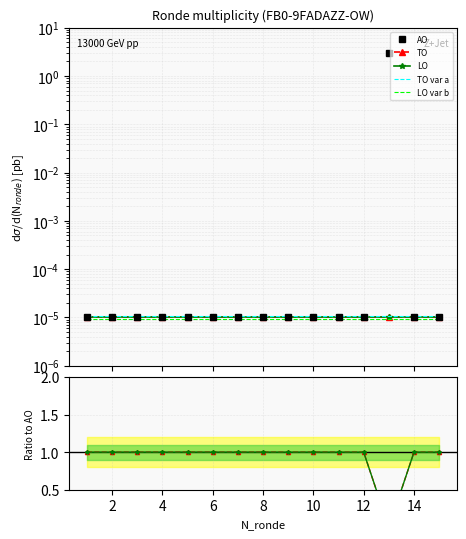

What are all the series names shown in the legend?

AO, TO, LO, TO var a, LO var b